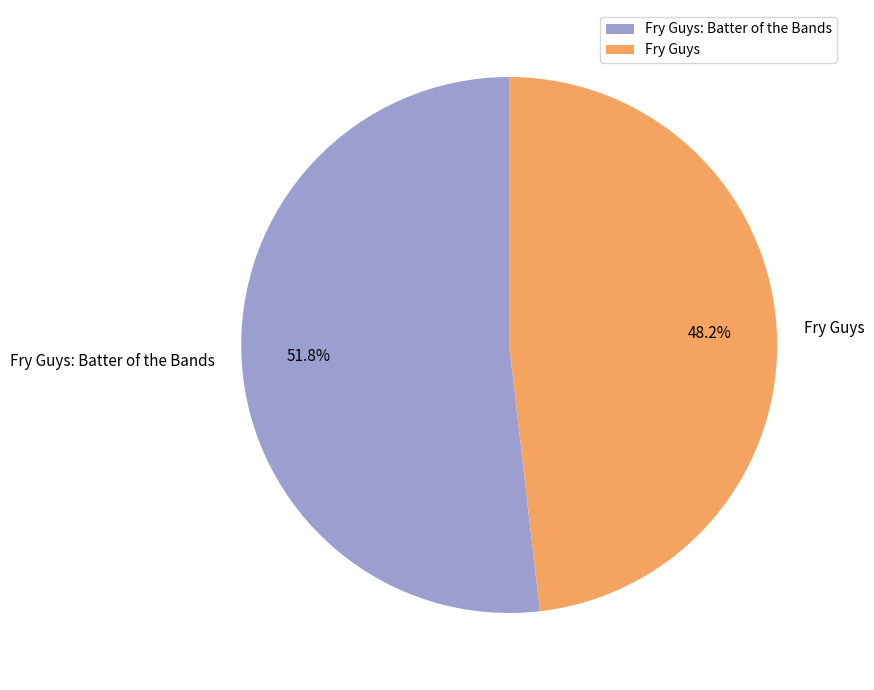

What is the ratio of the value at Fry Guys to the value at Fry Guys: Batter of the Bands?

0.9